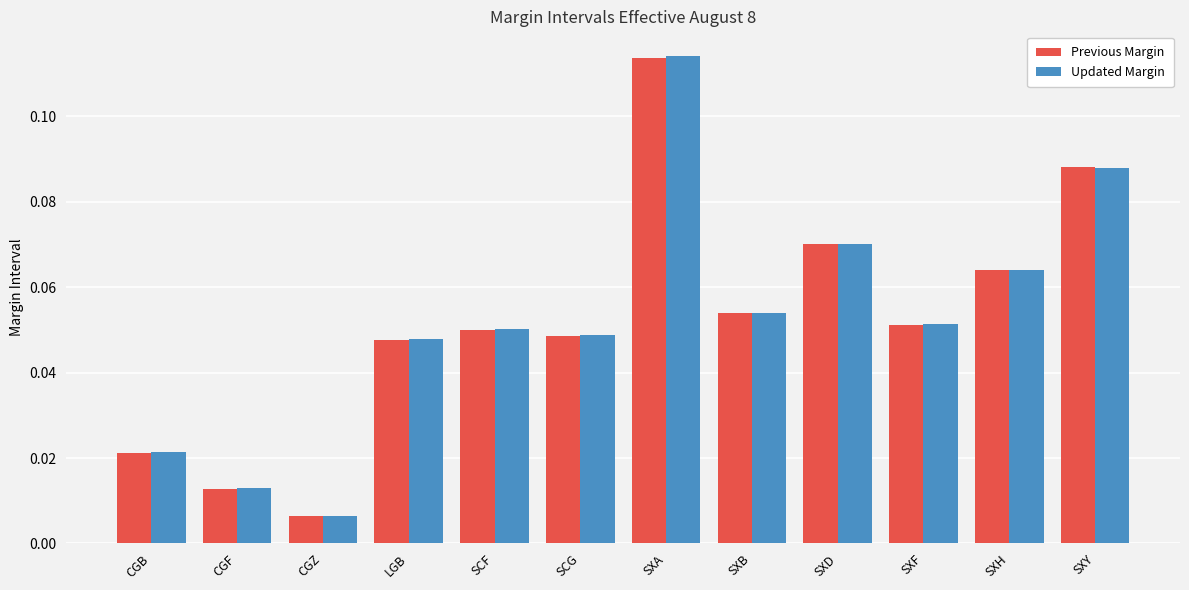

The value of Updated Margin at SCG is 0.1. True or false?

False